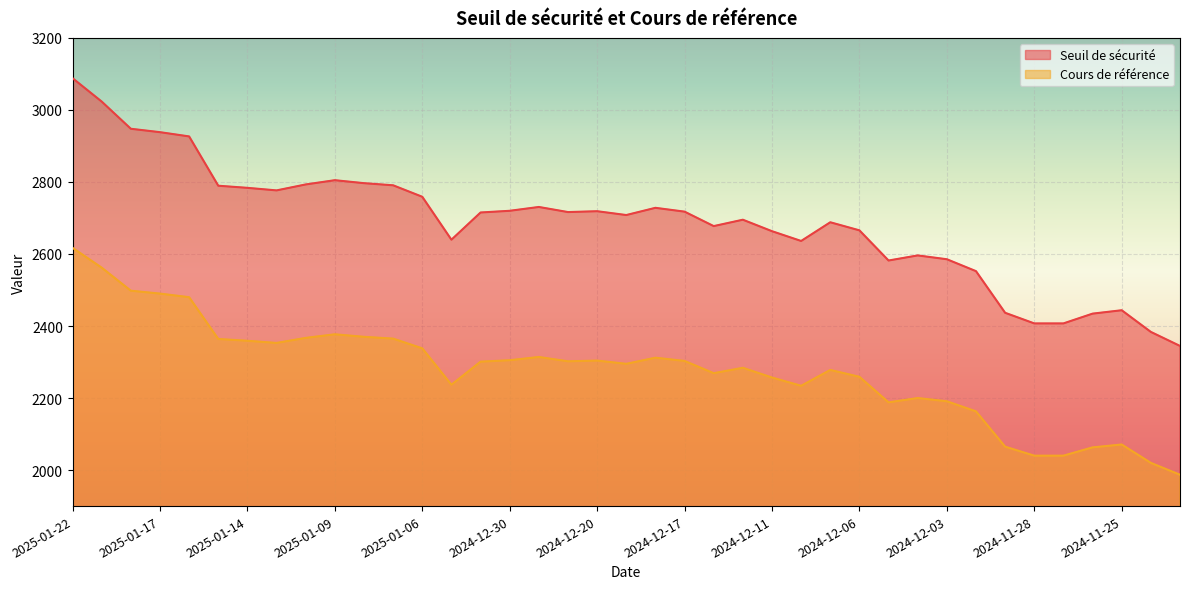

True or false: Cours de référence and Seuil de sécurité intersect in this chart.

False